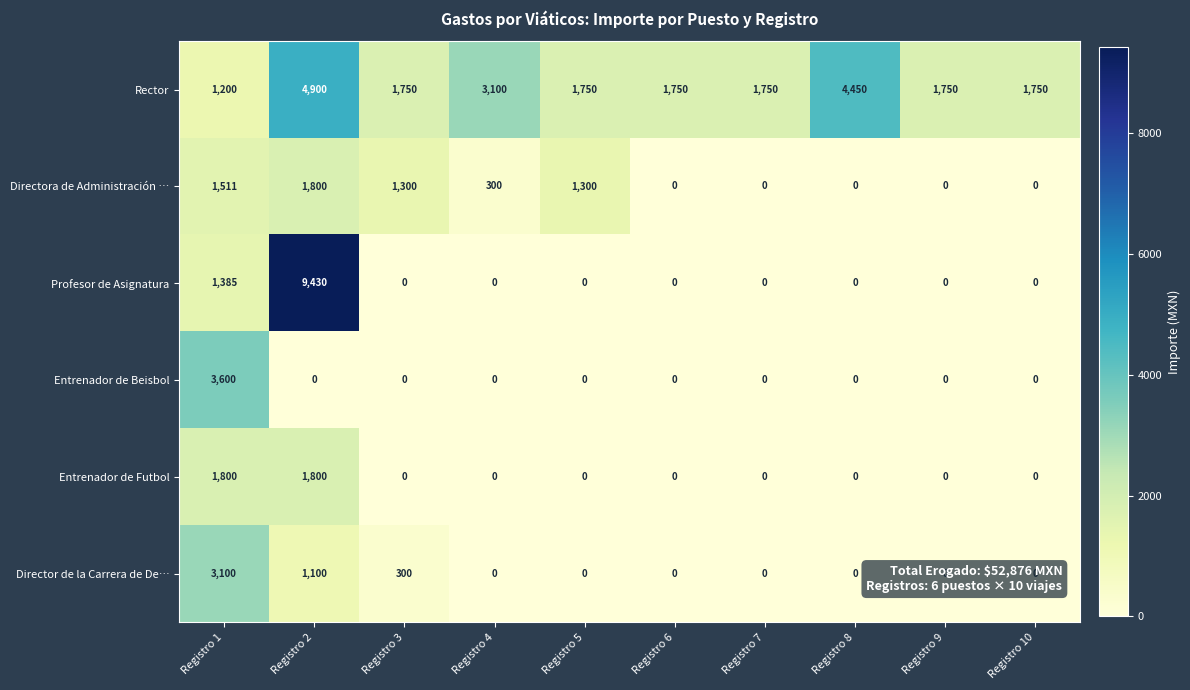

What is the average value of the Entrenador de Futbol series?

360